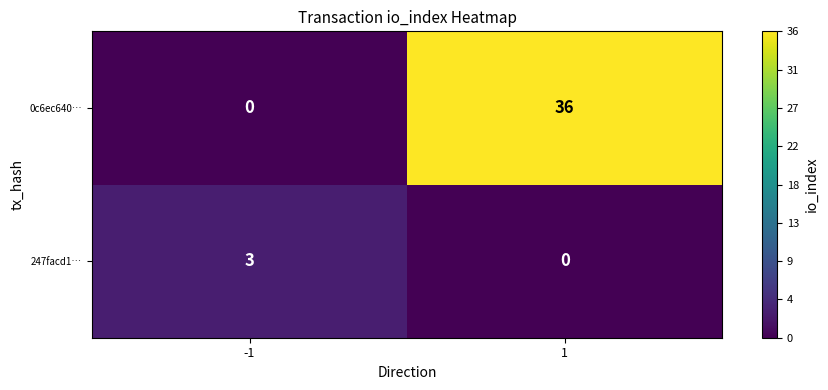

What is the highest value of the 247facd1… series?

3